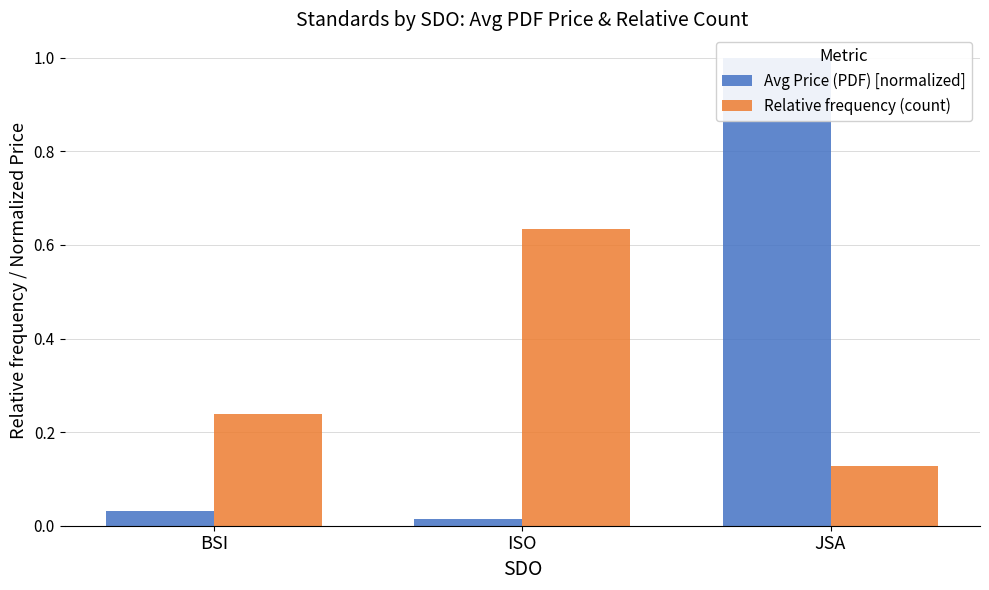

Reading left to right, extract all data points from this chart.

Avg Price (PDF) [normalized]: BSI=0.0	ISO=0.0	JSA=1.0
Relative frequency (count): BSI=0.2	ISO=0.6	JSA=0.1